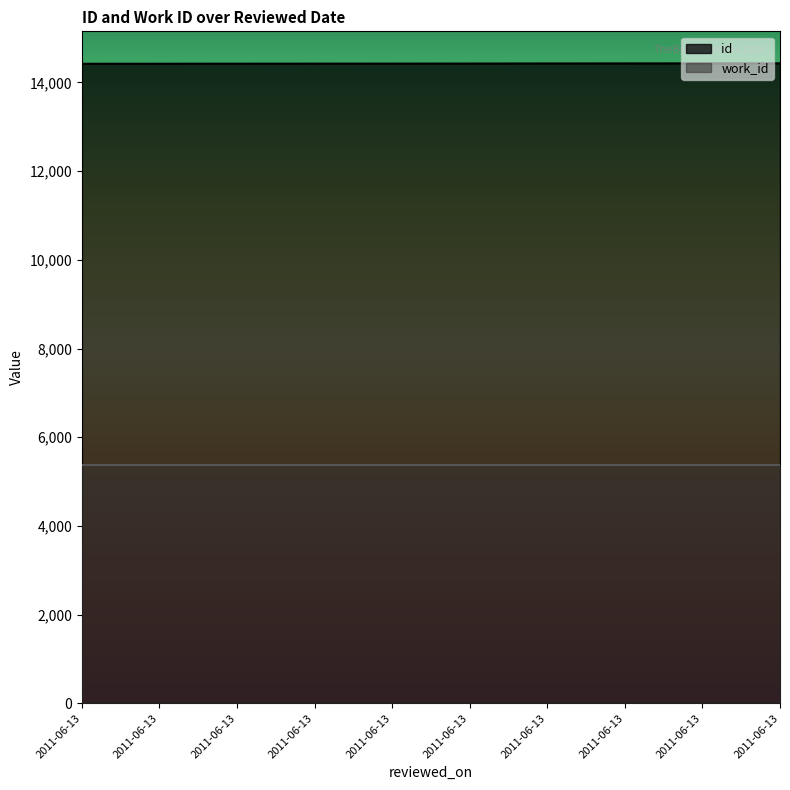

True or false: the data has more than 1 interior local peaks.

False